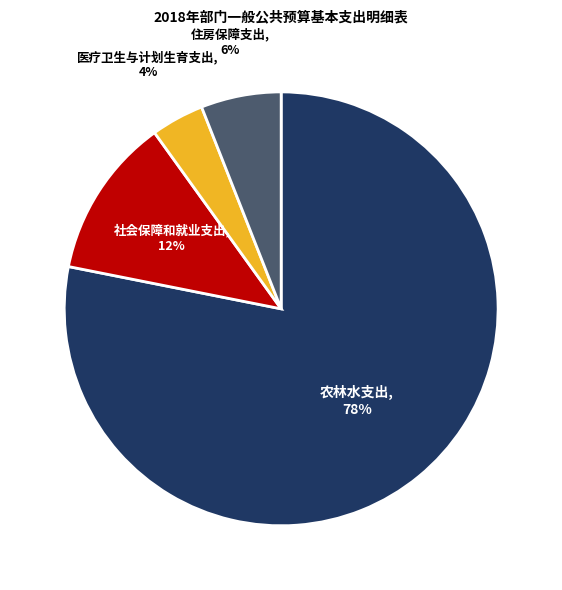

Combined, do 医疗卫生与计划生育支出 and 住房保障支出 account for over 50%?

No